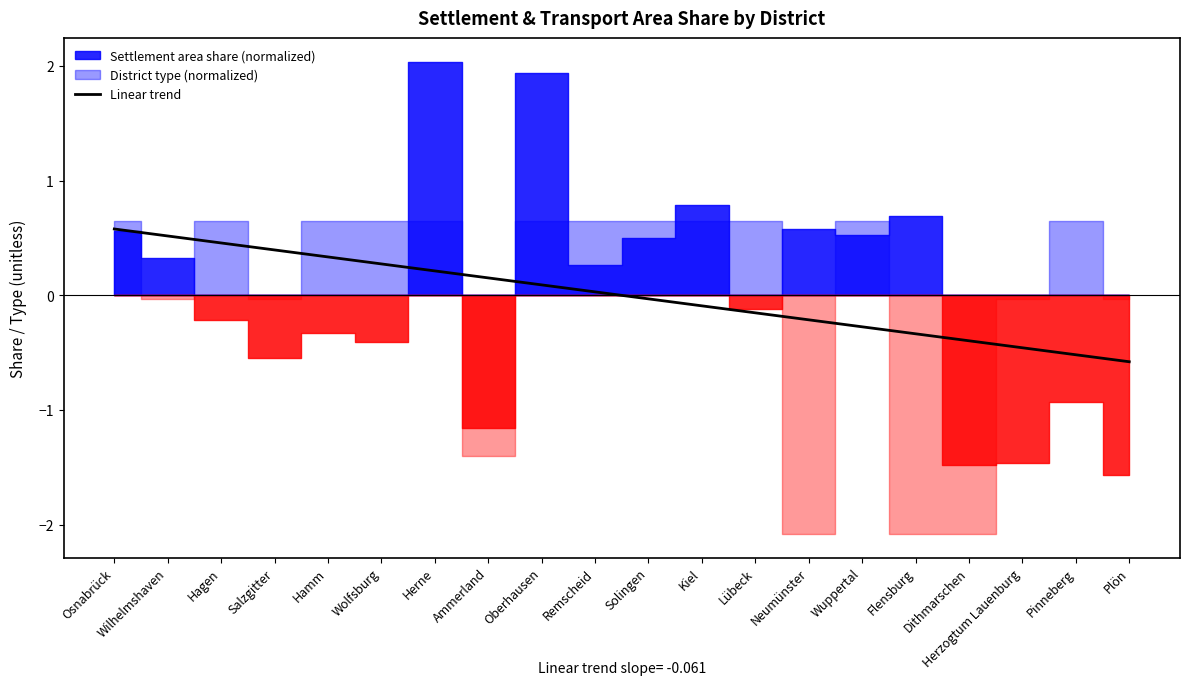

What is the maximum value for Linear trend?

0.6